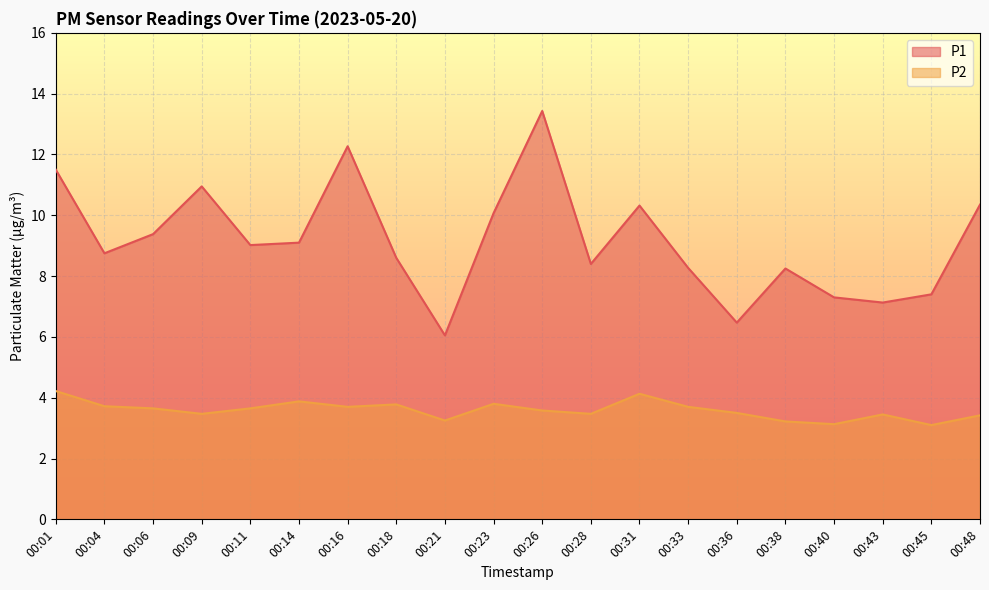

How many lines are shown in the chart?

2